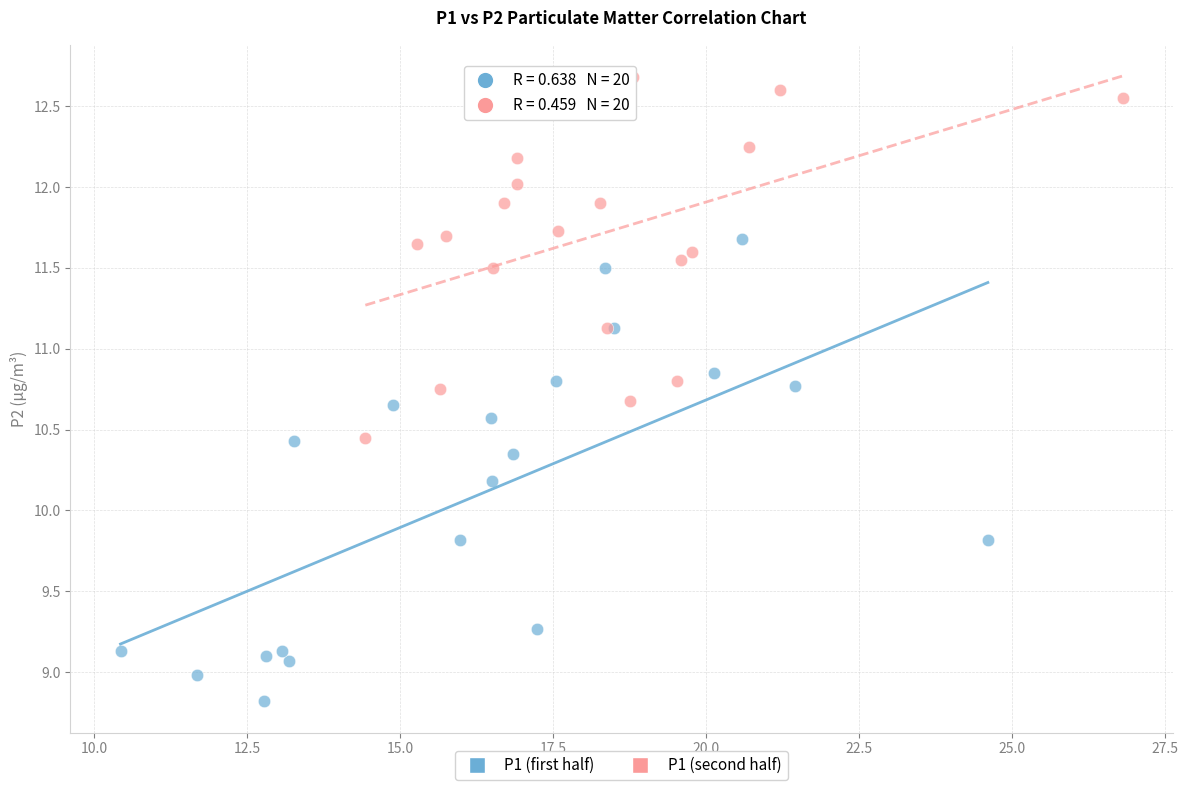

Which series has the widest spread of Y values?

P1 (first half)